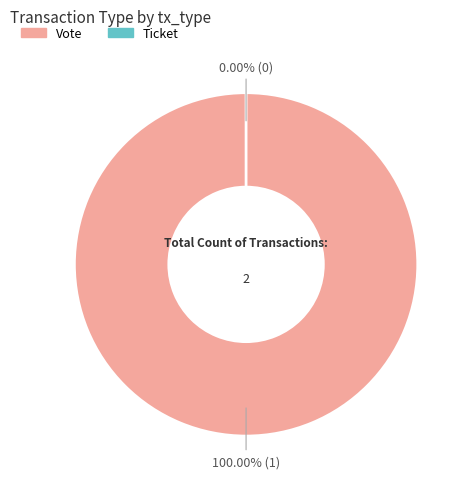

Rank the categories by value from highest to lowest.

Vote, Ticket